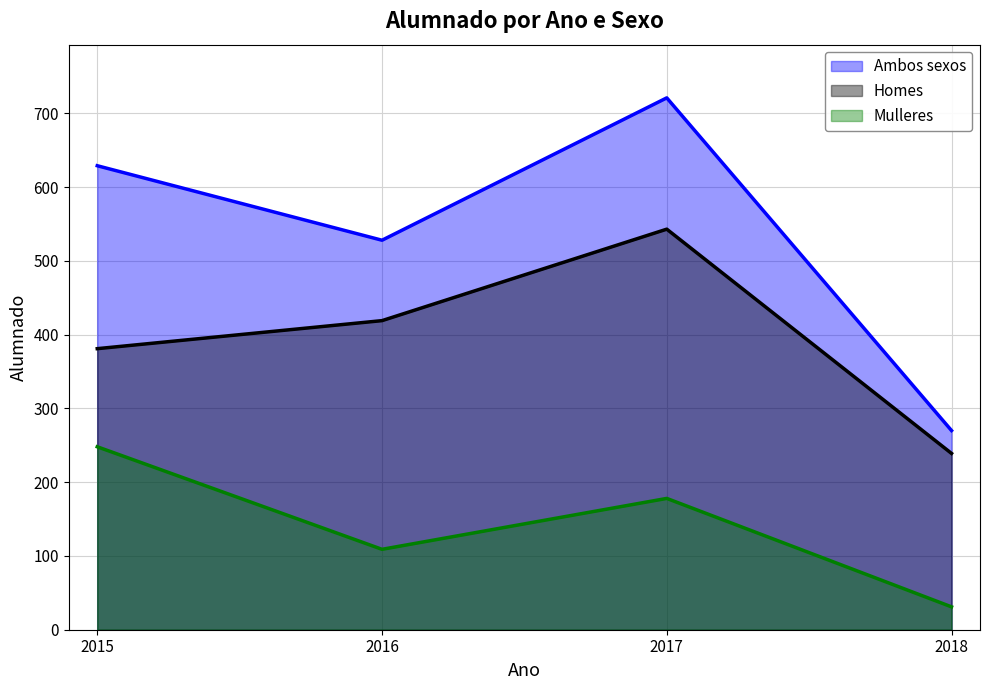

In Mulleres, how many points are lower than both neighbors (excluding endpoints)?

1